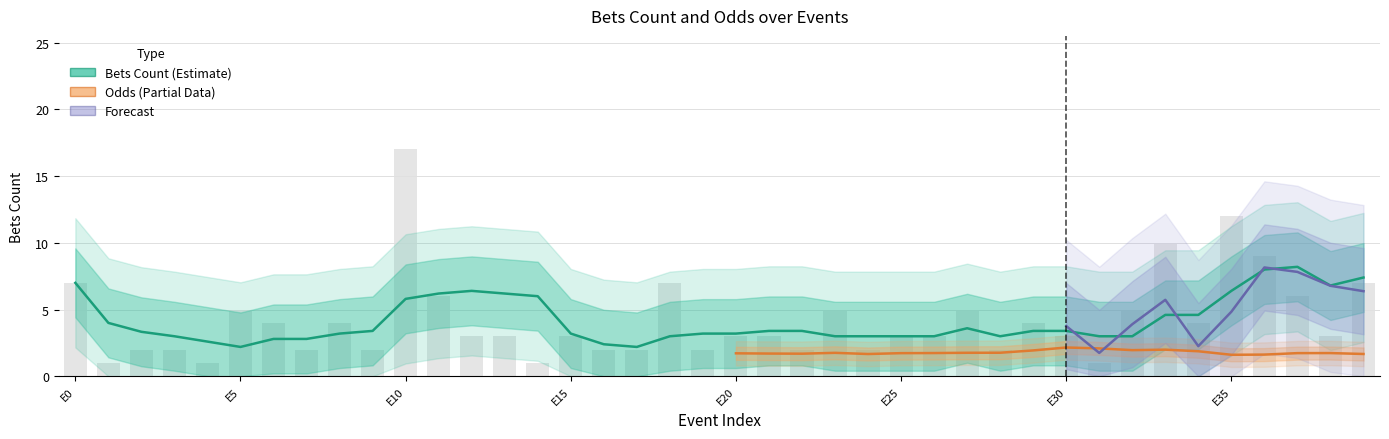

List the labels in order of value, largest first.

10, 35, 33, 36, 0, 18, 39, 11, 37, 5, 23, 27, 32, 6, 8, 29, 34, 12, 13, 15, 20, 21, 25, 26, 30, 38, 2, 3, 7, 9, 16, 17, 19, 22, 24, 28, 1, 4, 14, 31